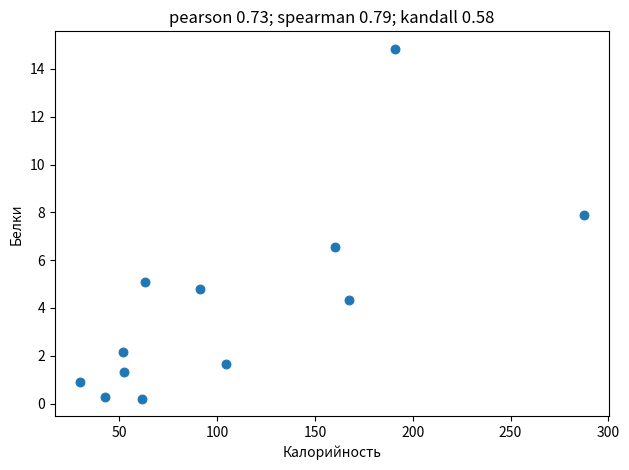

What is the range of X values (max minus min)?

257.9